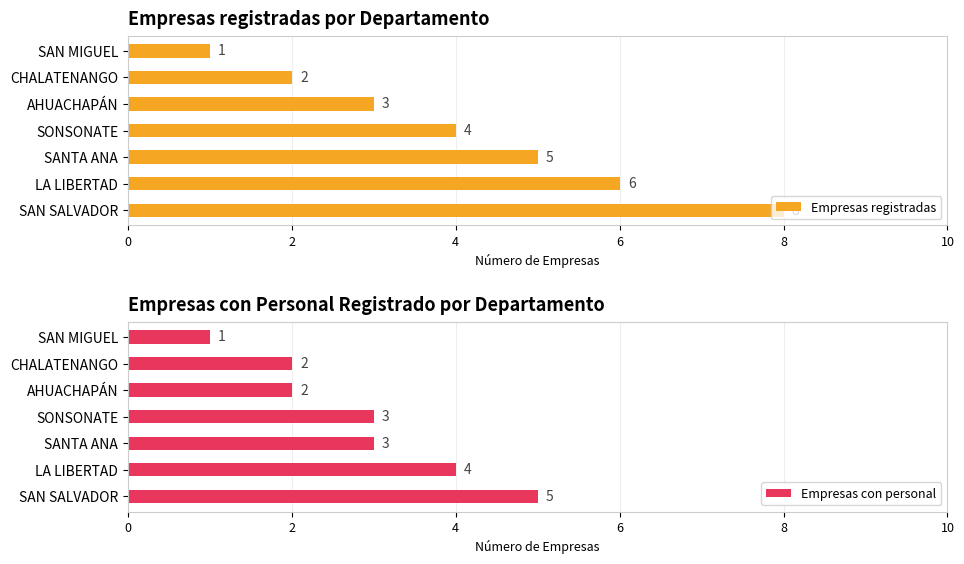

What is the sum of the Empresas registradas values at SAN MIGUEL and SAN SALVADOR?

9